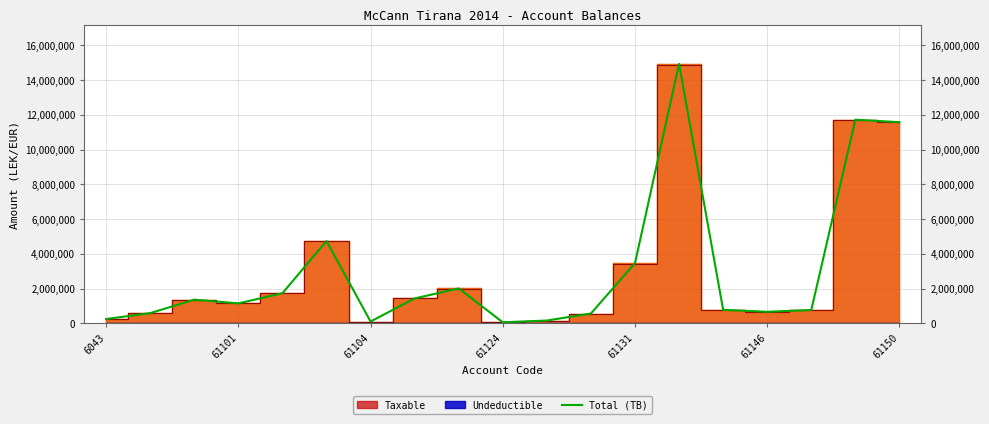

How many lines are shown in the chart?

1